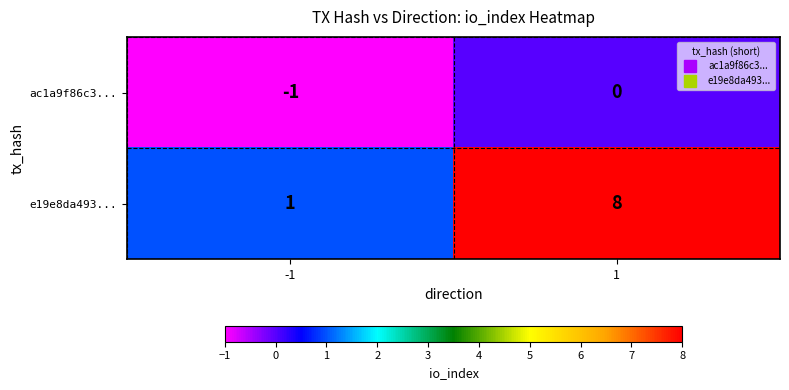

What is the sum of all e19e8da493... values?

9